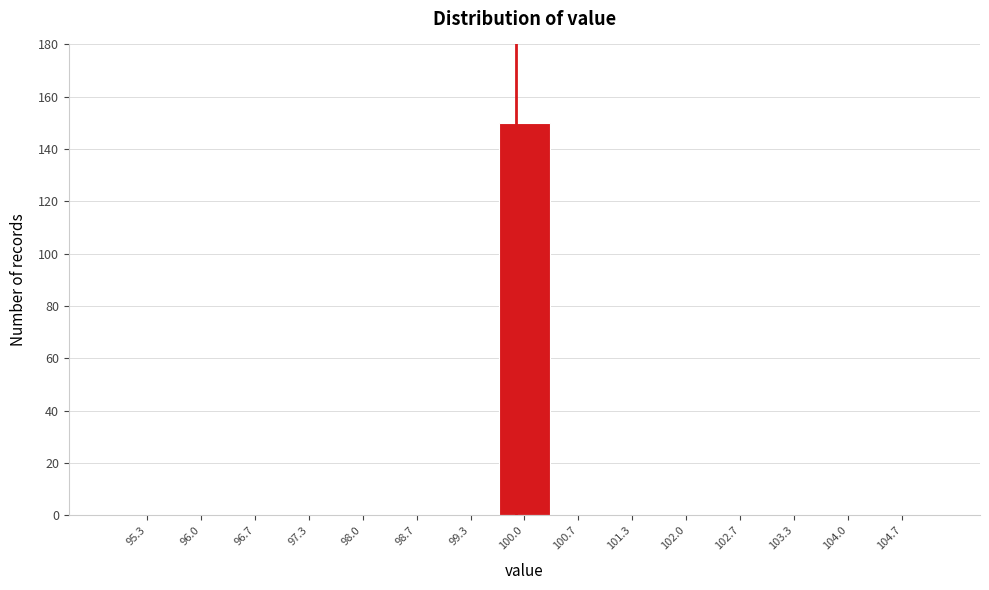

Reading left to right, transcribe this chart: for each bar, give the range it covers on the x-axis and its height. Neither the bar edges nor the heights are printed on the chart, so give them approximately, as read against the axes.

95.0 to 95.7: 0
95.7 to 96.3: 0
96.3 to 97.0: 0
97.0 to 97.7: 0
97.7 to 98.3: 0
98.3 to 99.0: 0
99.0 to 99.7: 0
99.7 to 100.3: 150
100.3 to 101.0: 0
101.0 to 101.7: 0
101.7 to 102.3: 0
102.3 to 103.0: 0
103.0 to 103.7: 0
103.7 to 104.3: 0
104.3 to 105.0: 0